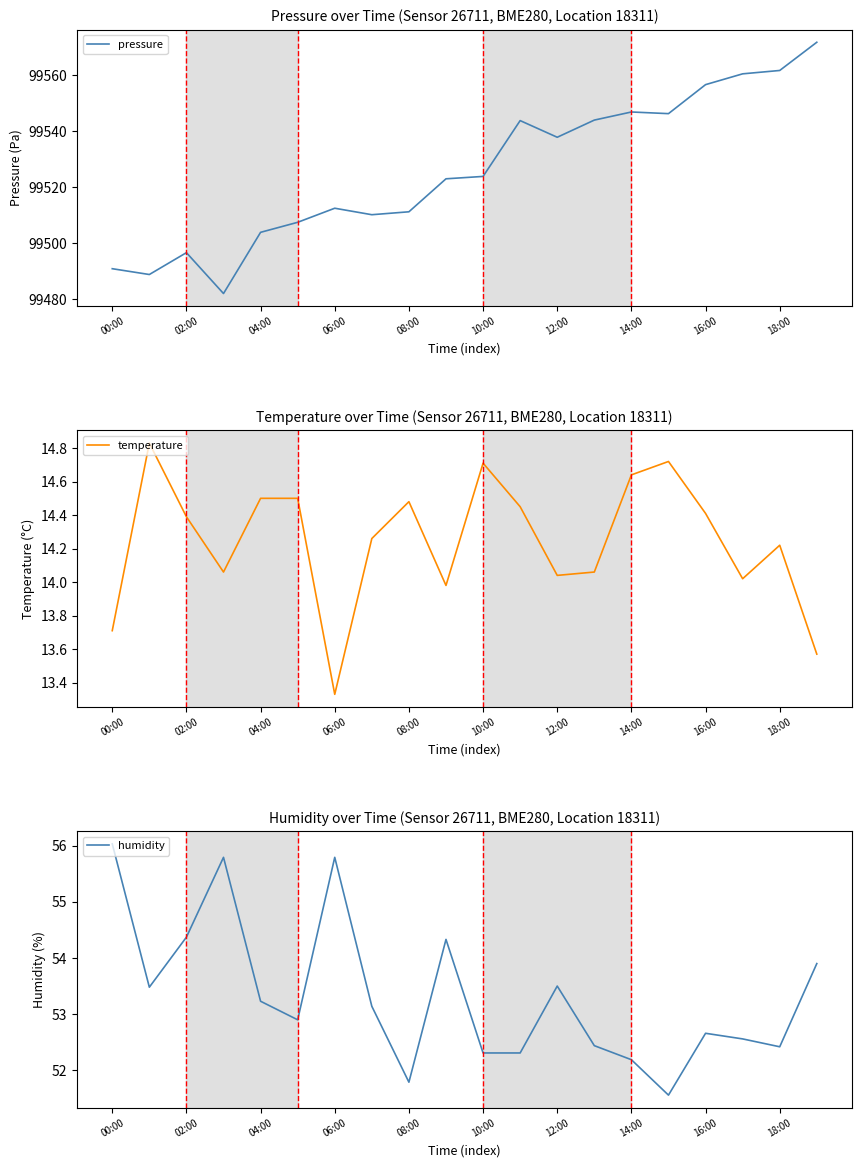

True or false: temperature and humidity intersect in this chart.

False